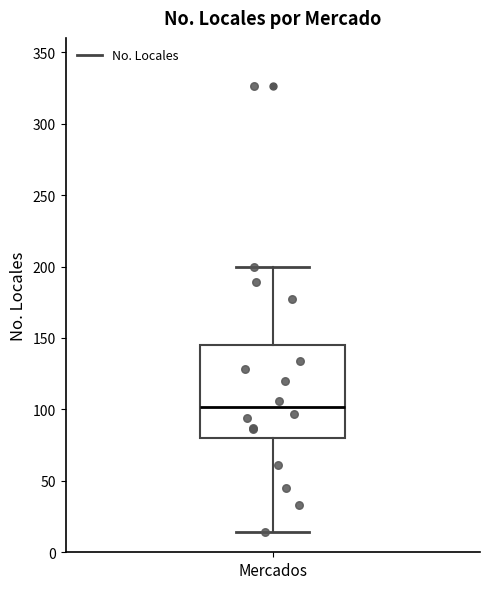

Where does the upper whisker of the box for Mercados end on the y-axis? The values are not printed on the chart, so give them approximately, as read against the axis.

200